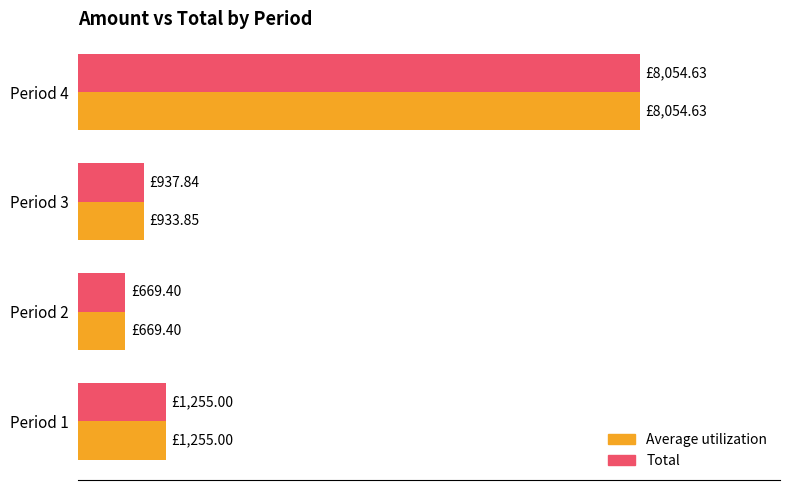

Reading left to right, list all the values displayed in this chart.

Average utilization: 1255.0	669.4	933.9	8054.6
Total: 1255.0	669.4	937.8	8054.6